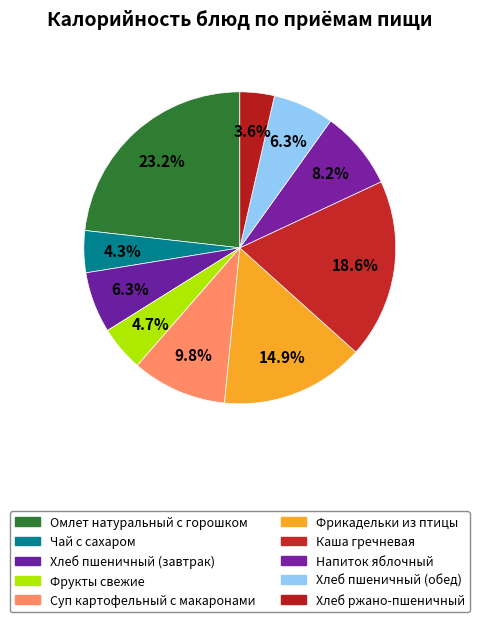

Does any single category account for the majority?

No